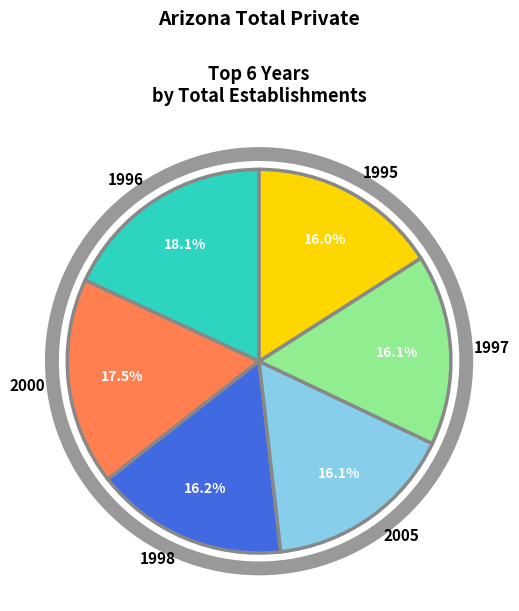

How many segments does this pie chart have?

6